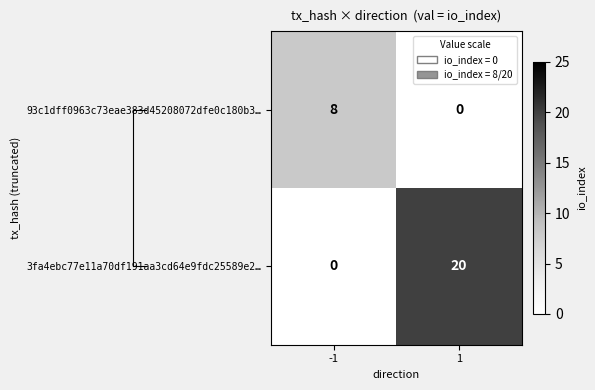

True or false: 3fa4ebc77e11a70df191aa3cd64e9fdc25589e2… has a value of 0 at -1.

True